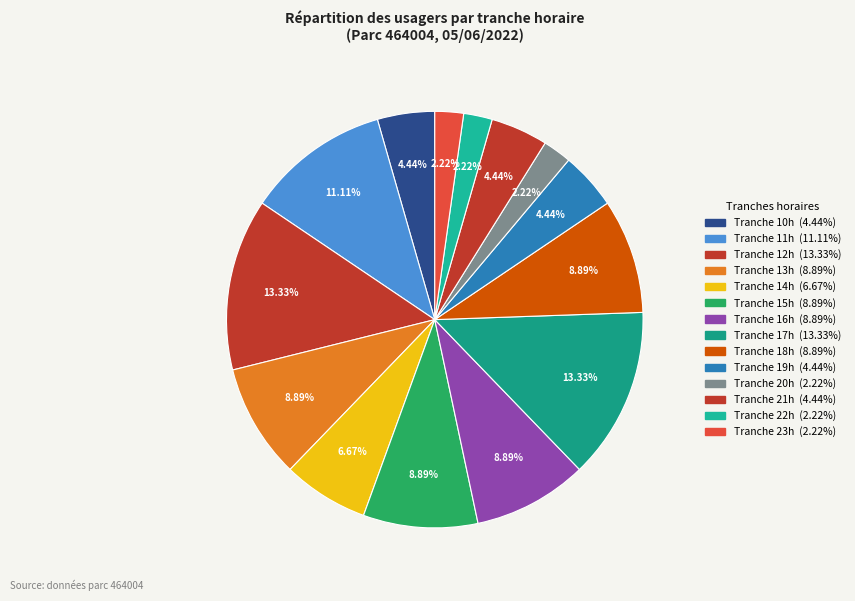

Count the number of slices in the pie.

14